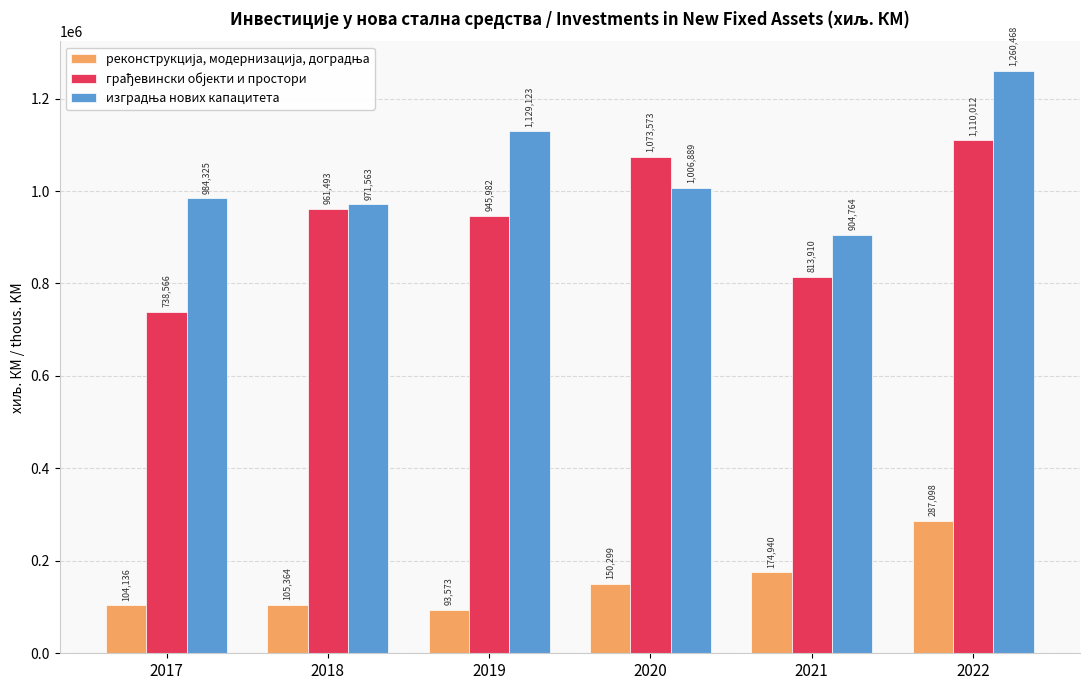

What is the difference between the highest and lowest values at 2019?

1035550